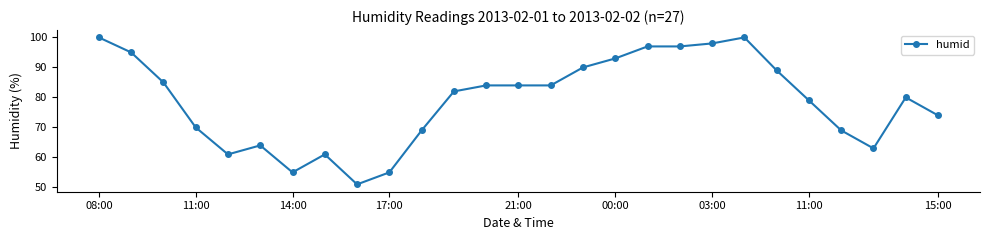

What is the difference between the second highest and minimum values?

49